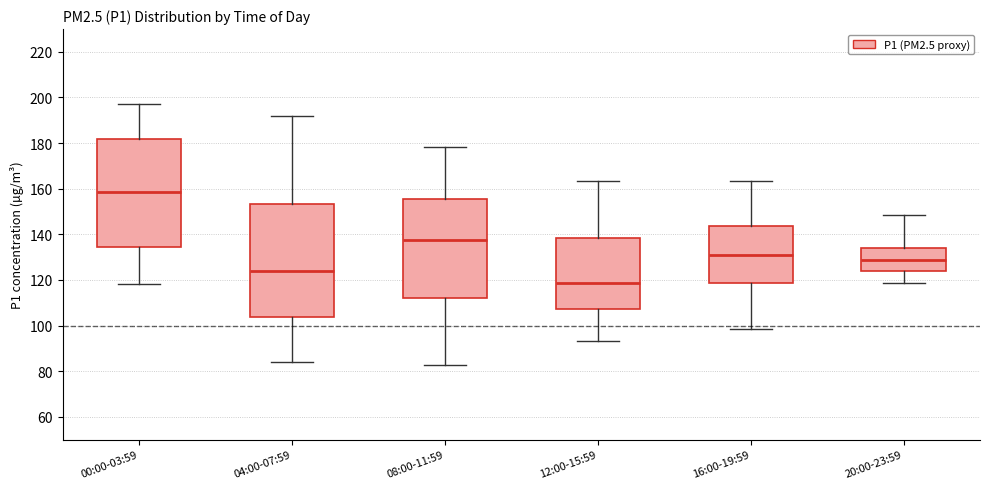

Reading left to right, read every box against the y-axis: the position of its median line, the range the box covers, and the ends of its whiskers. The values are not printed on the chart, so give them approximately, as read against the axis.

00:00-03:59: median 158, box 134 to 182, whiskers 118 to 196
04:00-07:59: median 124, box 104 to 154, whiskers 84 to 192
08:00-11:59: median 138, box 112 to 156, whiskers 82 to 178
12:00-15:59: median 118, box 108 to 138, whiskers 94 to 164
16:00-19:59: median 132, box 118 to 144, whiskers 98 to 164
20:00-23:59: median 128, box 124 to 134, whiskers 118 to 148